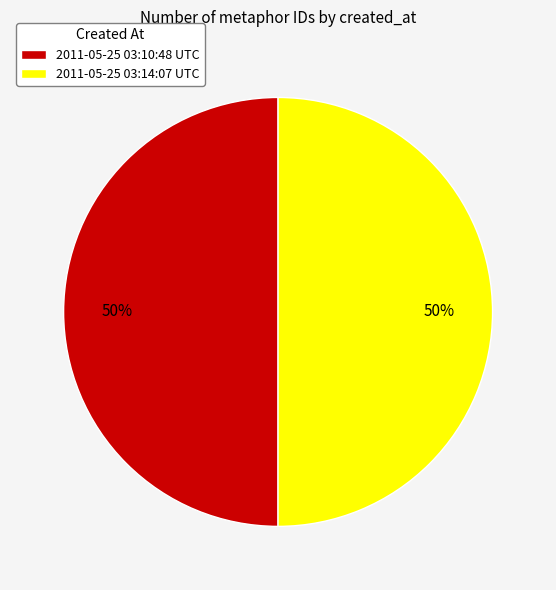

To the nearest percent, what percentage of the pie is 2011-05-25 03:14:07 UTC?

50%